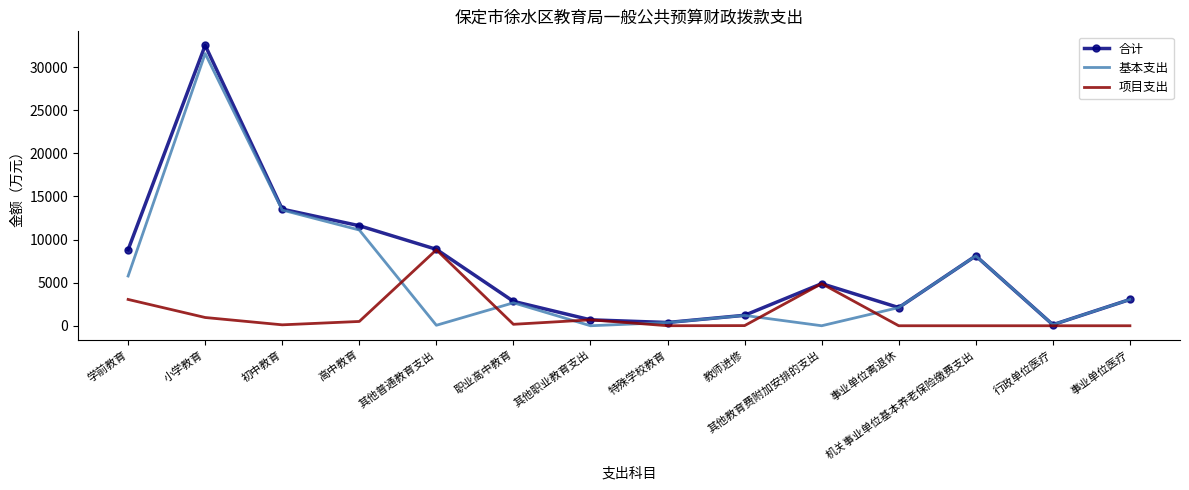

Is it true that 基本支出 equals 55.5 at 其他普通教育支出?

True